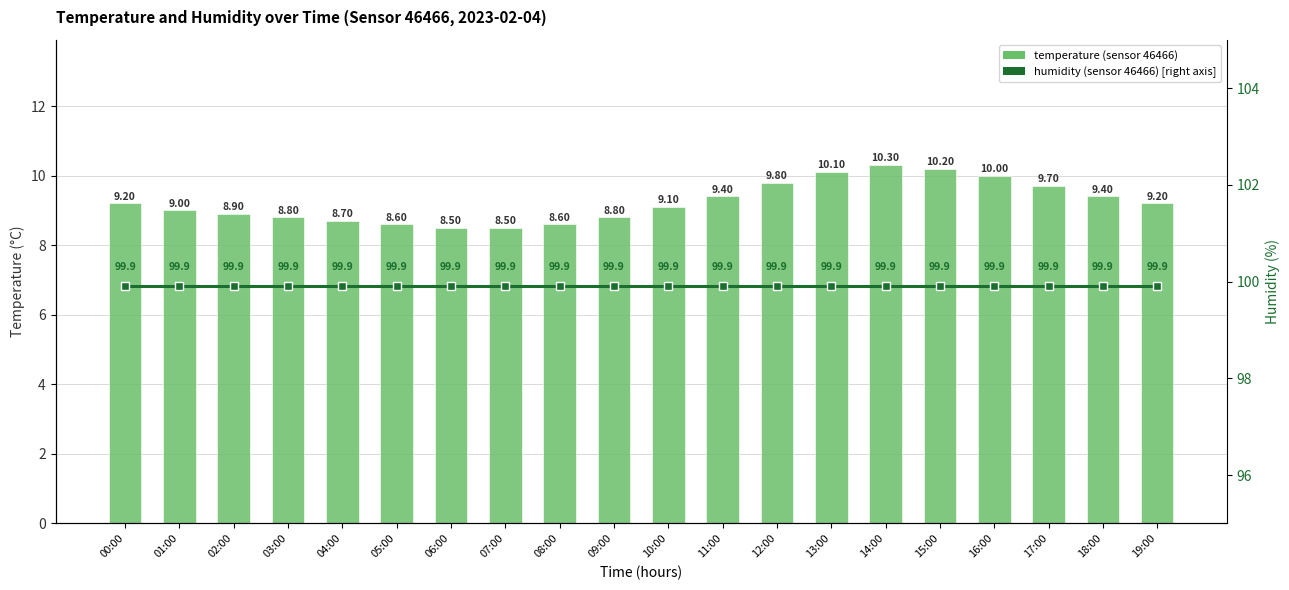

What are all the series names shown in the legend?

temperature (sensor 46466), humidity (sensor 46466)